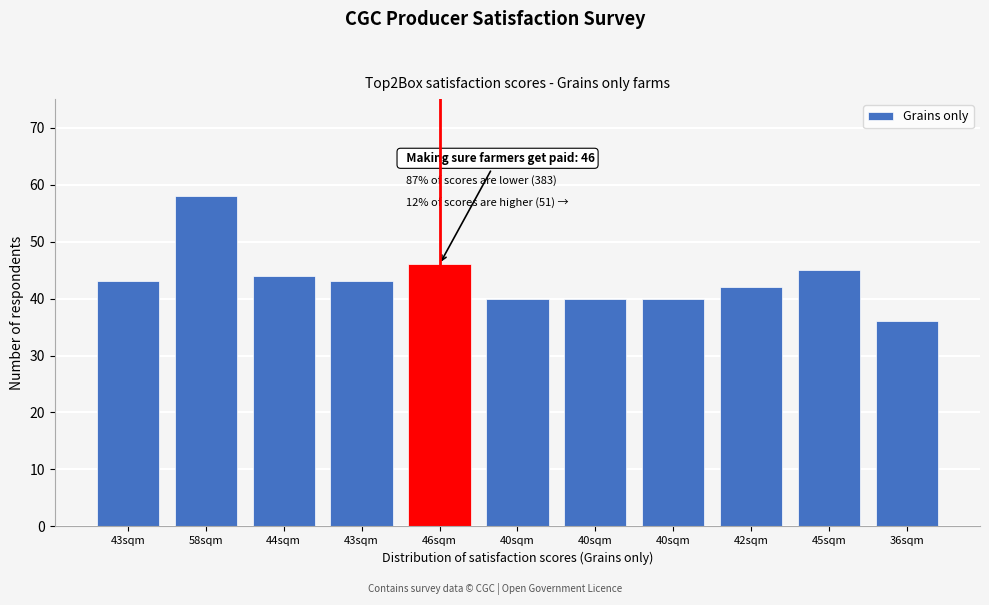

How many bars are there in total?

11